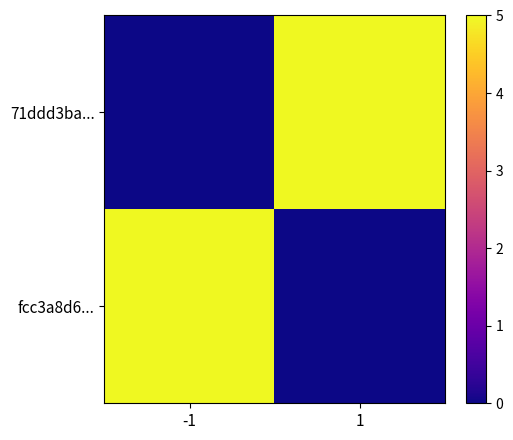

Rank the categories by 71ddd3ba... value from highest to lowest.

1, -1